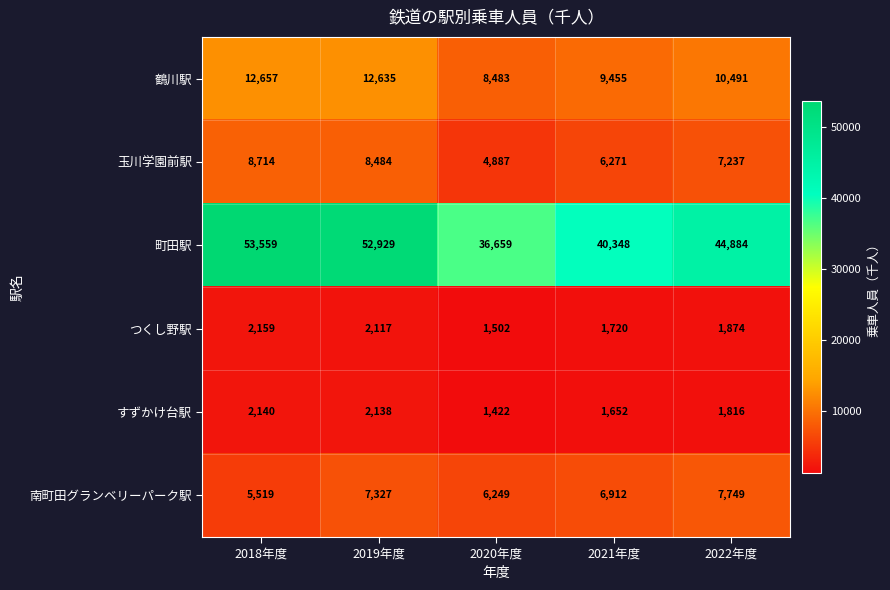

Reading right to left, list all the values displayed in this chart.

鶴川駅: 2022年度=10491	2021年度=9455	2020年度=8483	2019年度=12635	2018年度=12657
玉川学園前駅: 2022年度=7237	2021年度=6271	2020年度=4887	2019年度=8484	2018年度=8714
町田駅: 2022年度=44884	2021年度=40348	2020年度=36659	2019年度=52929	2018年度=53559
つくし野駅: 2022年度=1874	2021年度=1720	2020年度=1502	2019年度=2117	2018年度=2159
すずかけ台駅: 2022年度=1816	2021年度=1652	2020年度=1422	2019年度=2138	2018年度=2140
南町田グランベリーパーク駅: 2022年度=7749	2021年度=6912	2020年度=6249	2019年度=7327	2018年度=5519